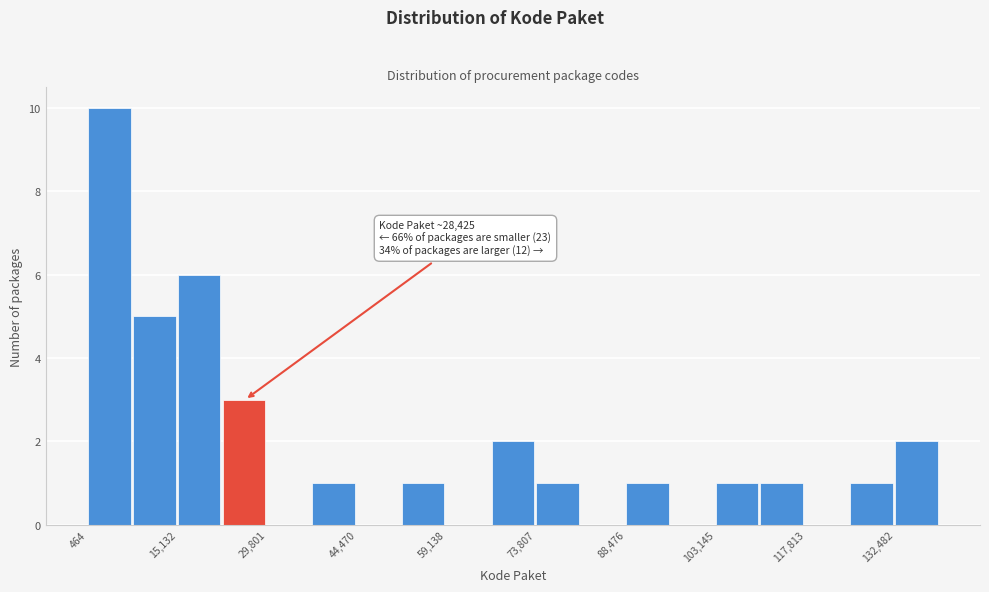

Around what value on the x-axis is the tallest bar? Give the approximate position of its centre, as read against the axis.

4000